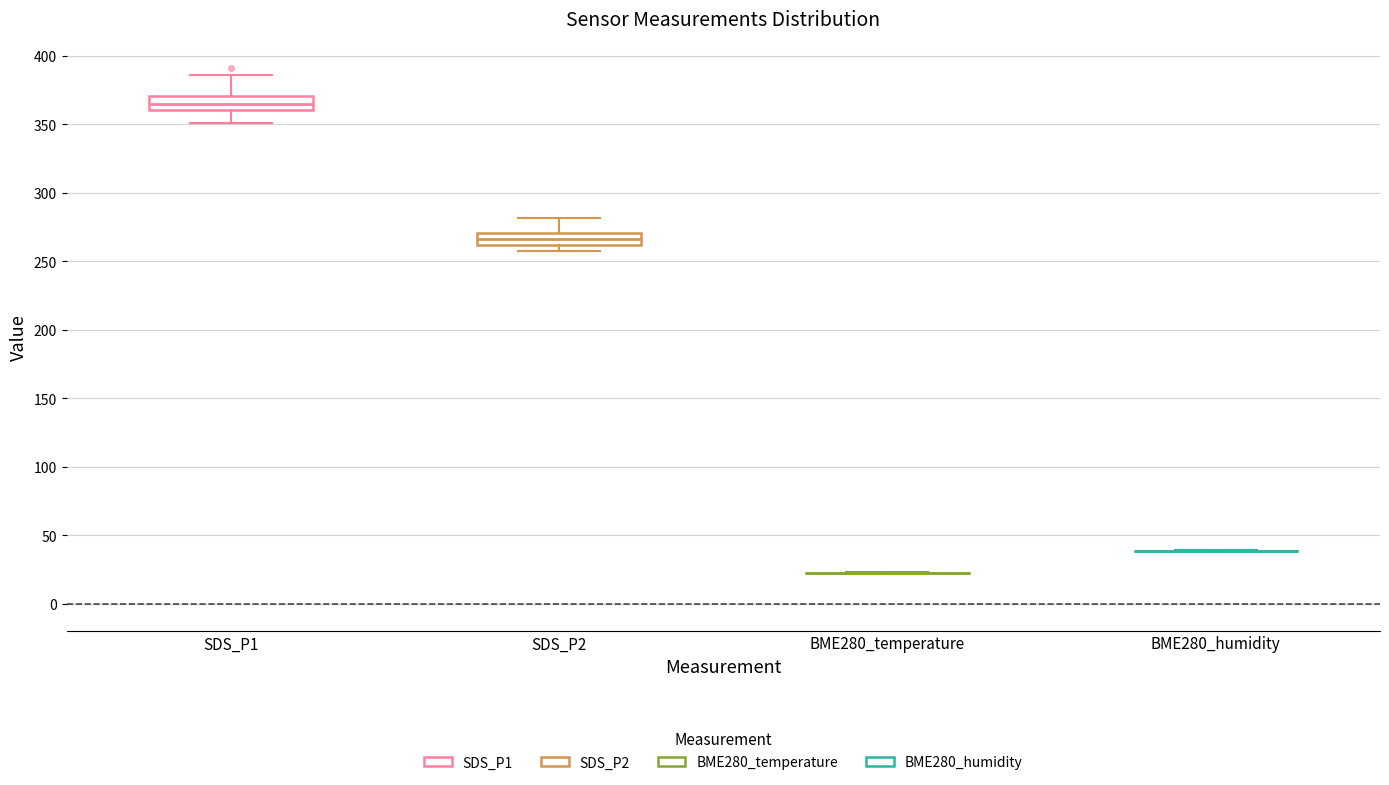

Reading left to right, read every box against the y-axis: the position of its median line, the range the box covers, and the ends of its whiskers. The values are not printed on the chart, so give them approximately, as read against the axis.

SDS_P1: median 365, box 360 to 370, whiskers 350 to 385
SDS_P2: median 265, box 260 to 270, whiskers 260 (below the box's lower edge) to 280
BME280_temperature: box collapsed to a line at 25, whiskers 25 to 25
BME280_humidity: box collapsed to a line at 40, whiskers 40 to 40